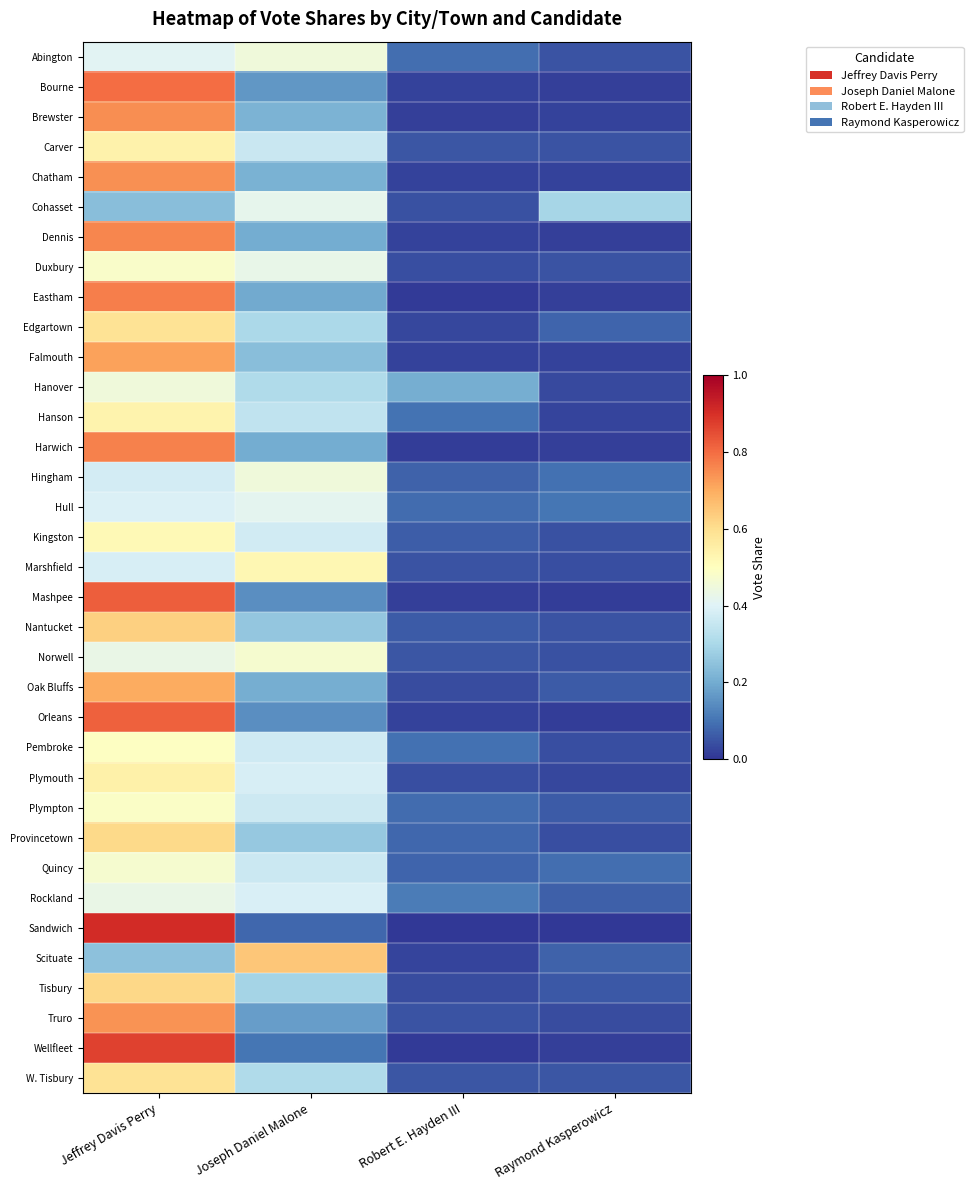

Reading left to right, what are all the values shown in this chart?

Abington: Jeffrey Davis Perry=0.4	Joseph Daniel Malone=0.5	Robert E. Hayden III=0.1	Raymond Kasperowicz=0.0
Bourne: Jeffrey Davis Perry=0.8	Joseph Daniel Malone=0.2	Robert E. Hayden III=0.0	Raymond Kasperowicz=0.0
Brewster: Jeffrey Davis Perry=0.7	Joseph Daniel Malone=0.2	Robert E. Hayden III=0.0	Raymond Kasperowicz=0.0
Carver: Jeffrey Davis Perry=0.5	Joseph Daniel Malone=0.4	Robert E. Hayden III=0.1	Raymond Kasperowicz=0.0
Chatham: Jeffrey Davis Perry=0.7	Joseph Daniel Malone=0.2	Robert E. Hayden III=0.0	Raymond Kasperowicz=0.0
Cohasset: Jeffrey Davis Perry=0.2	Joseph Daniel Malone=0.4	Robert E. Hayden III=0.0	Raymond Kasperowicz=0.3
Dennis: Jeffrey Davis Perry=0.8	Joseph Daniel Malone=0.2	Robert E. Hayden III=0.0	Raymond Kasperowicz=0.0
Duxbury: Jeffrey Davis Perry=0.5	Joseph Daniel Malone=0.4	Robert E. Hayden III=0.0	Raymond Kasperowicz=0.0
Eastham: Jeffrey Davis Perry=0.8	Joseph Daniel Malone=0.2	Robert E. Hayden III=0.0	Raymond Kasperowicz=0.0
Edgartown: Jeffrey Davis Perry=0.6	Joseph Daniel Malone=0.3	Robert E. Hayden III=0.0	Raymond Kasperowicz=0.1
Falmouth: Jeffrey Davis Perry=0.7	Joseph Daniel Malone=0.2	Robert E. Hayden III=0.0	Raymond Kasperowicz=0.0
Hanover: Jeffrey Davis Perry=0.5	Joseph Daniel Malone=0.3	Robert E. Hayden III=0.2	Raymond Kasperowicz=0.0
Hanson: Jeffrey Davis Perry=0.5	Joseph Daniel Malone=0.3	Robert E. Hayden III=0.1	Raymond Kasperowicz=0.0
Harwich: Jeffrey Davis Perry=0.8	Joseph Daniel Malone=0.2	Robert E. Hayden III=0.0	Raymond Kasperowicz=0.0
Hingham: Jeffrey Davis Perry=0.4	Joseph Daniel Malone=0.5	Robert E. Hayden III=0.1	Raymond Kasperowicz=0.1
Hull: Jeffrey Davis Perry=0.4	Joseph Daniel Malone=0.4	Robert E. Hayden III=0.1	Raymond Kasperowicz=0.1
Kingston: Jeffrey Davis Perry=0.5	Joseph Daniel Malone=0.4	Robert E. Hayden III=0.1	Raymond Kasperowicz=0.0
Marshfield: Jeffrey Davis Perry=0.4	Joseph Daniel Malone=0.5	Robert E. Hayden III=0.0	Raymond Kasperowicz=0.0
Mashpee: Jeffrey Davis Perry=0.8	Joseph Daniel Malone=0.1	Robert E. Hayden III=0.0	Raymond Kasperowicz=0.0
Nantucket: Jeffrey Davis Perry=0.6	Joseph Daniel Malone=0.3	Robert E. Hayden III=0.1	Raymond Kasperowicz=0.0
Norwell: Jeffrey Davis Perry=0.4	Joseph Daniel Malone=0.5	Robert E. Hayden III=0.1	Raymond Kasperowicz=0.0
Oak Bluffs: Jeffrey Davis Perry=0.7	Joseph Daniel Malone=0.2	Robert E. Hayden III=0.0	Raymond Kasperowicz=0.1
Orleans: Jeffrey Davis Perry=0.8	Joseph Daniel Malone=0.1	Robert E. Hayden III=0.0	Raymond Kasperowicz=0.0
Pembroke: Jeffrey Davis Perry=0.5	Joseph Daniel Malone=0.4	Robert E. Hayden III=0.1	Raymond Kasperowicz=0.0
Plymouth: Jeffrey Davis Perry=0.5	Joseph Daniel Malone=0.4	Robert E. Hayden III=0.0	Raymond Kasperowicz=0.0
Plympton: Jeffrey Davis Perry=0.5	Joseph Daniel Malone=0.4	Robert E. Hayden III=0.1	Raymond Kasperowicz=0.1
Provincetown: Jeffrey Davis Perry=0.6	Joseph Daniel Malone=0.3	Robert E. Hayden III=0.1	Raymond Kasperowicz=0.0
Quincy: Jeffrey Davis Perry=0.5	Joseph Daniel Malone=0.4	Robert E. Hayden III=0.1	Raymond Kasperowicz=0.1
Rockland: Jeffrey Davis Perry=0.4	Joseph Daniel Malone=0.4	Robert E. Hayden III=0.1	Raymond Kasperowicz=0.1
Sandwich: Jeffrey Davis Perry=0.9	Joseph Daniel Malone=0.1	Robert E. Hayden III=0.0	Raymond Kasperowicz=0.0
Scituate: Jeffrey Davis Perry=0.2	Joseph Daniel Malone=0.7	Robert E. Hayden III=0.0	Raymond Kasperowicz=0.1
Tisbury: Jeffrey Davis Perry=0.6	Joseph Daniel Malone=0.3	Robert E. Hayden III=0.0	Raymond Kasperowicz=0.1
Truro: Jeffrey Davis Perry=0.7	Joseph Daniel Malone=0.2	Robert E. Hayden III=0.0	Raymond Kasperowicz=0.0
Wellfleet: Jeffrey Davis Perry=0.9	Joseph Daniel Malone=0.1	Robert E. Hayden III=0.0	Raymond Kasperowicz=0.0
W. Tisbury: Jeffrey Davis Perry=0.6	Joseph Daniel Malone=0.3	Robert E. Hayden III=0.1	Raymond Kasperowicz=0.1